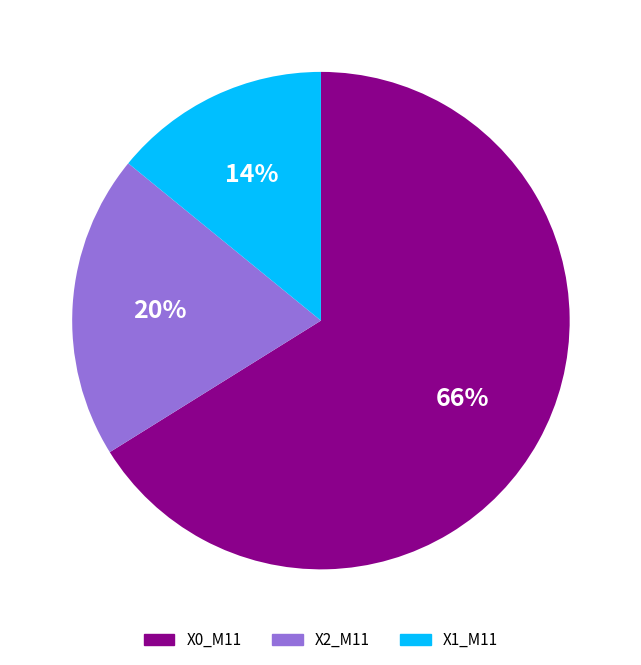

Which slice is the smallest?

X1_M11